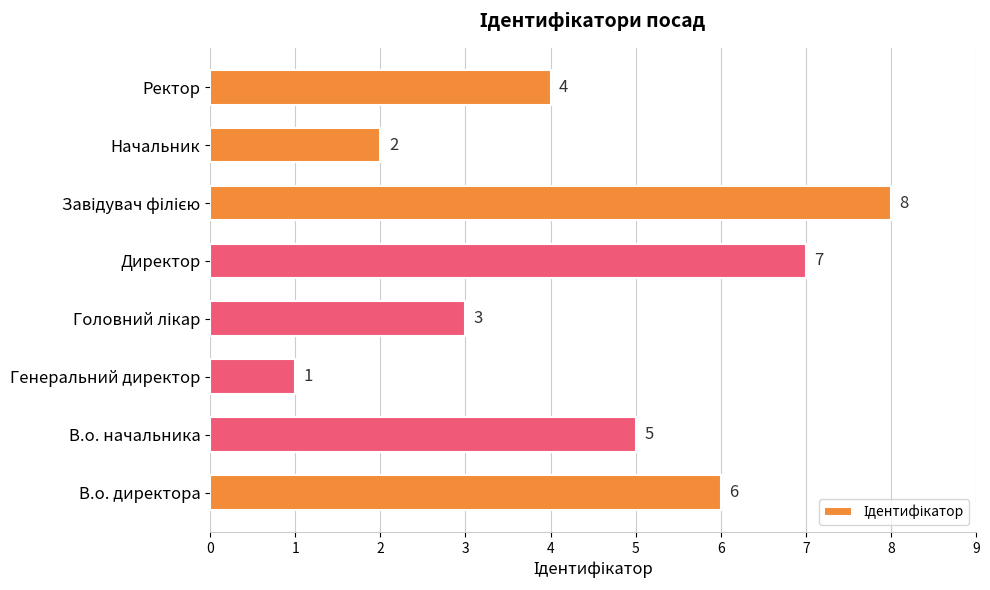

What is the minimum value shown in the chart?

1